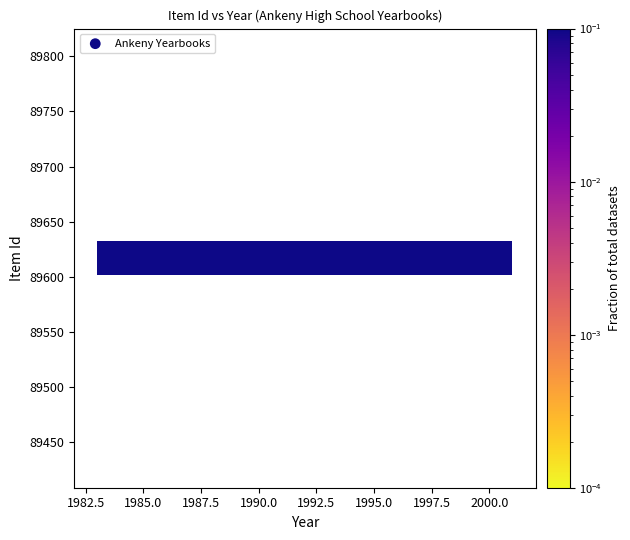

What is the average Y value?

89620